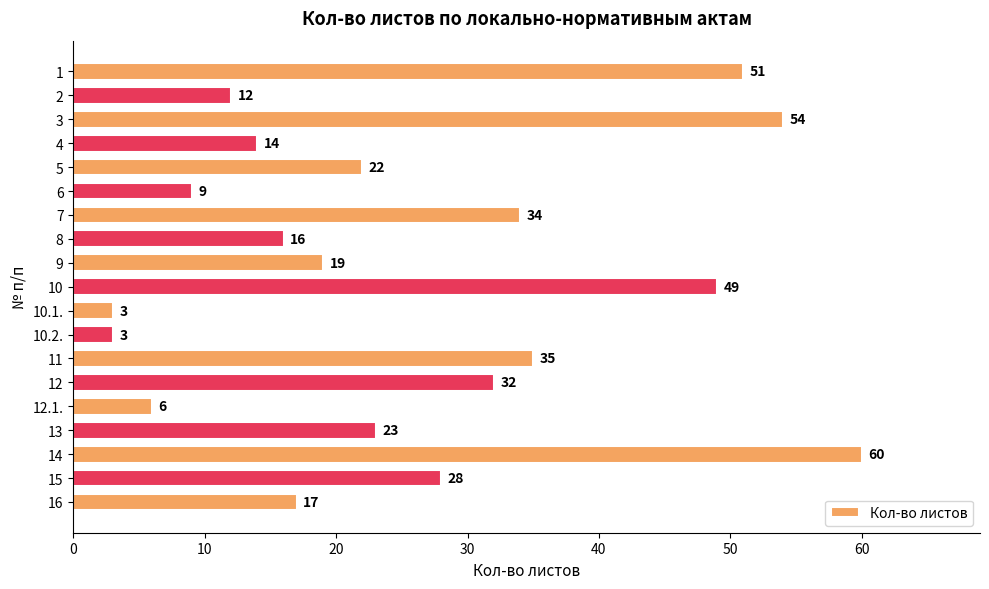

How many bars are there in total?

19